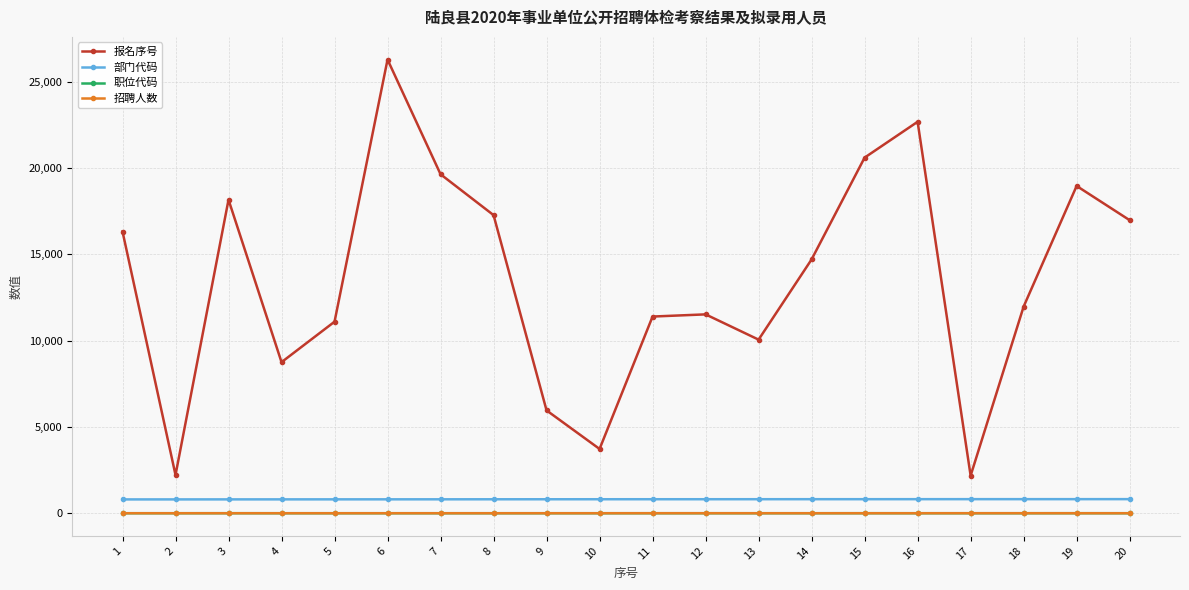

The value of 报名序号 at 14 is 6653. True or false?

False